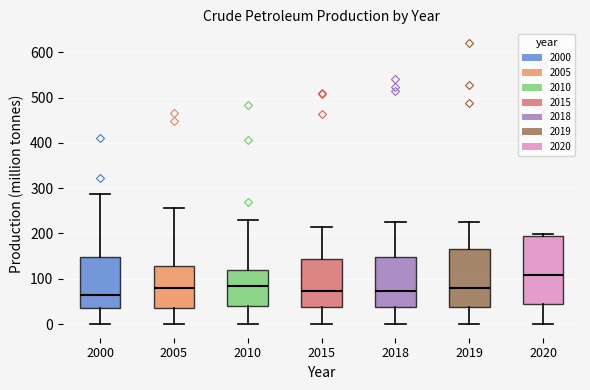

Reading left to right, transcribe this box plot: for each box, give where its median line is, the range the box spans, and where its two whiskers end, as read against the y-axis. The values are not printed on the chart, so give them approximately, as read against the axis.

2000: median 60, box 40 to 150, whiskers 0 to 290
2005: median 80, box 40 to 130, whiskers 0 to 260
2010: median 80, box 40 to 120, whiskers 0 to 230
2015: median 70, box 40 to 140, whiskers 0 to 210
2018: median 70, box 40 to 150, whiskers 0 to 220
2019: median 80, box 40 to 170, whiskers 0 to 220
2020: median 110, box 40 to 200, whiskers 0 to 200 (just above the box's upper edge)